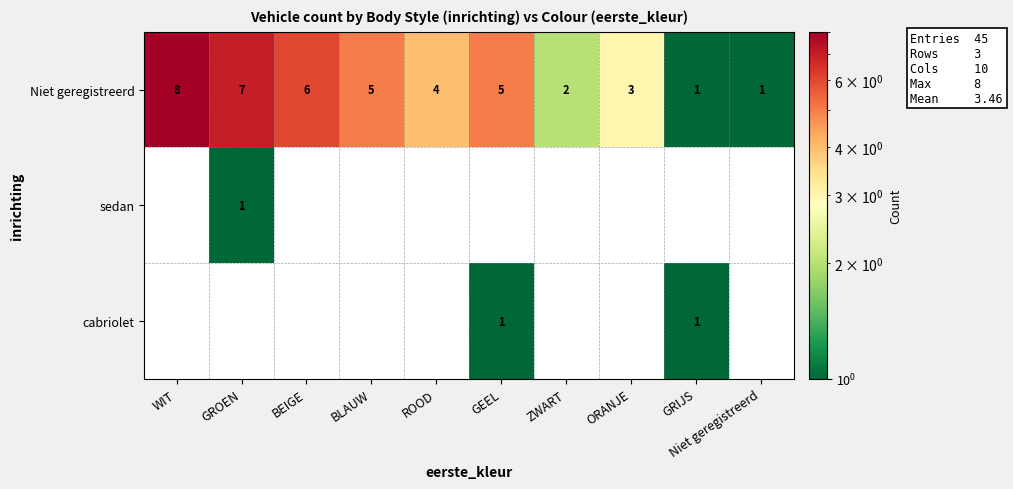

At which label is Niet geregistreerd closest to 4?

ROOD